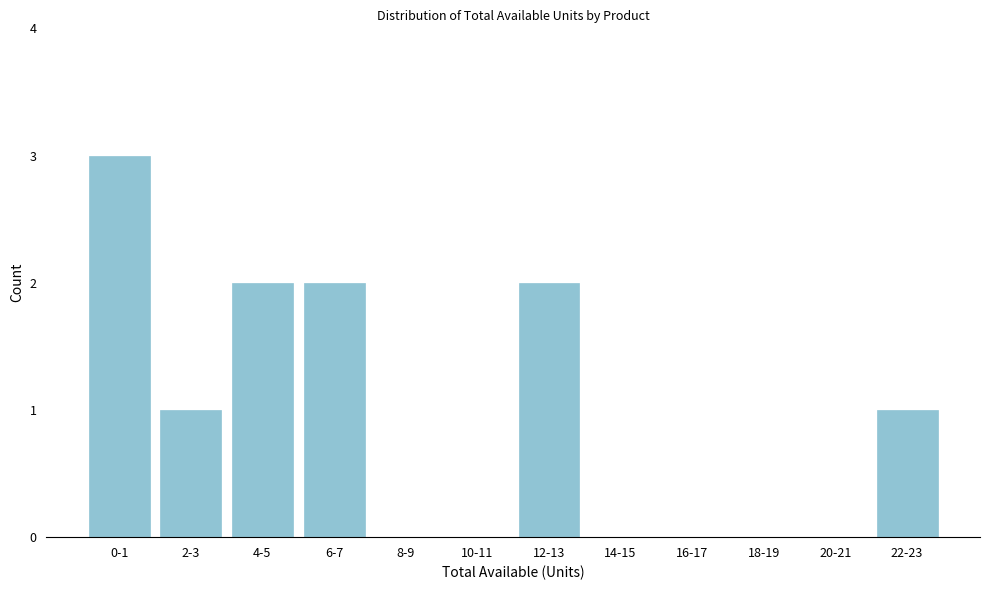

Reading left to right, what are all the values shown in this chart?

0-1=3	2-3=1	4-5=2	6-7=2	8-9=0	10-11=0	12-13=2	14-15=0	16-17=0	18-19=0	20-21=0	22-23=1